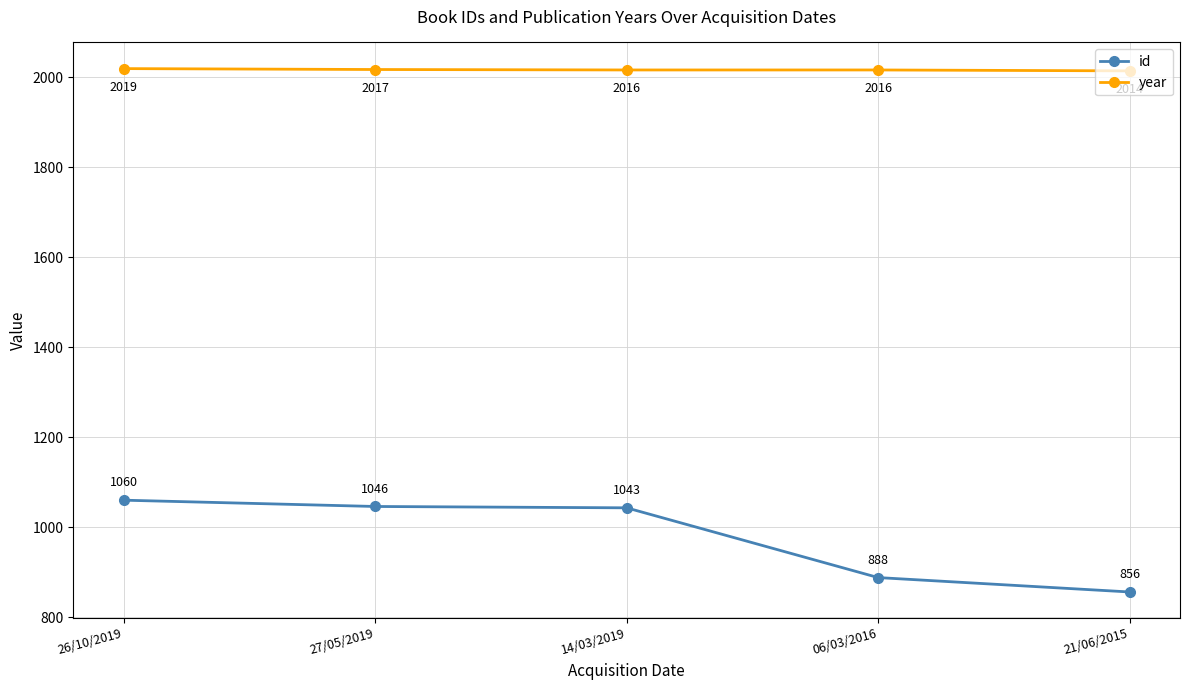

Which series has the largest range (max minus min)?

id